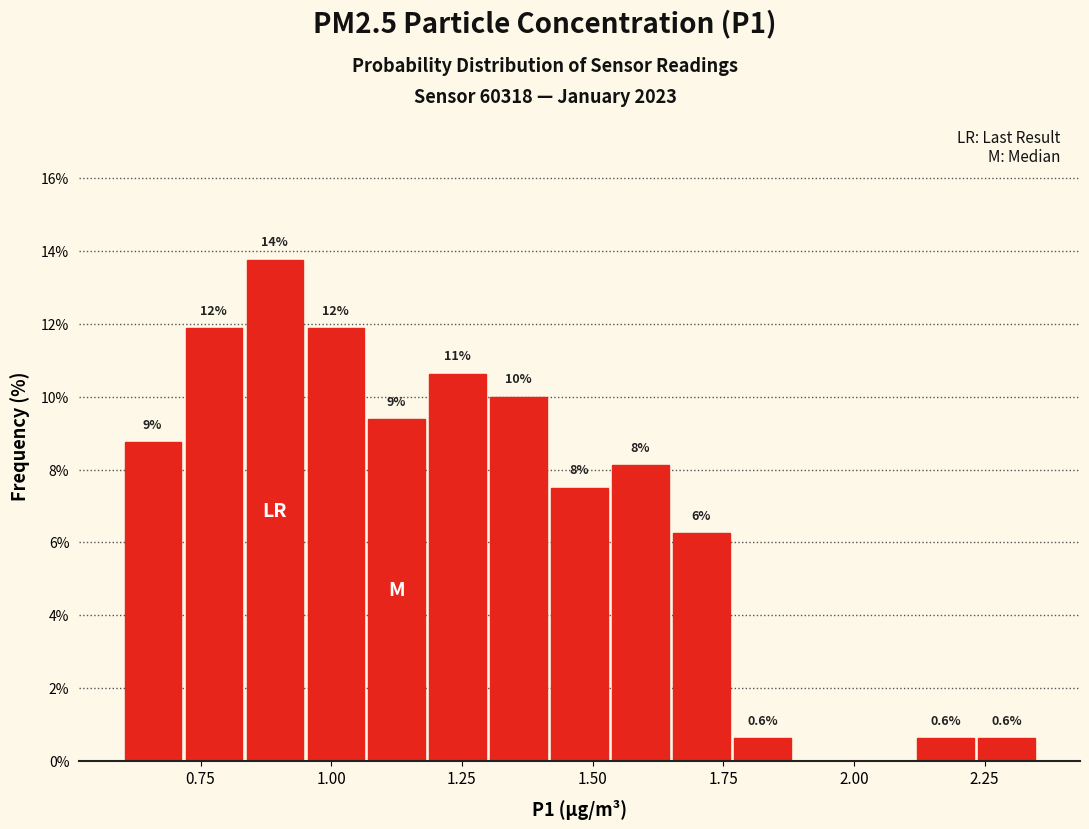

Around what value on the x-axis is the tallest bar? Give the approximate position of its centre, as read against the axis.

0.90